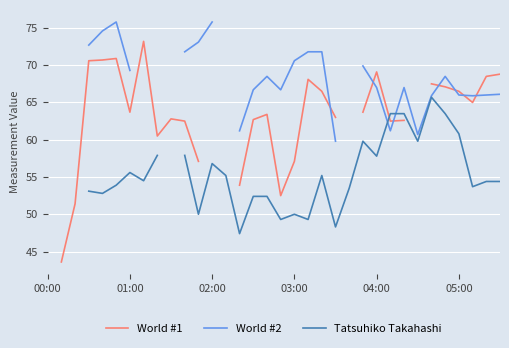

What is the difference between the World #2 values at 25 and 26?

5.8